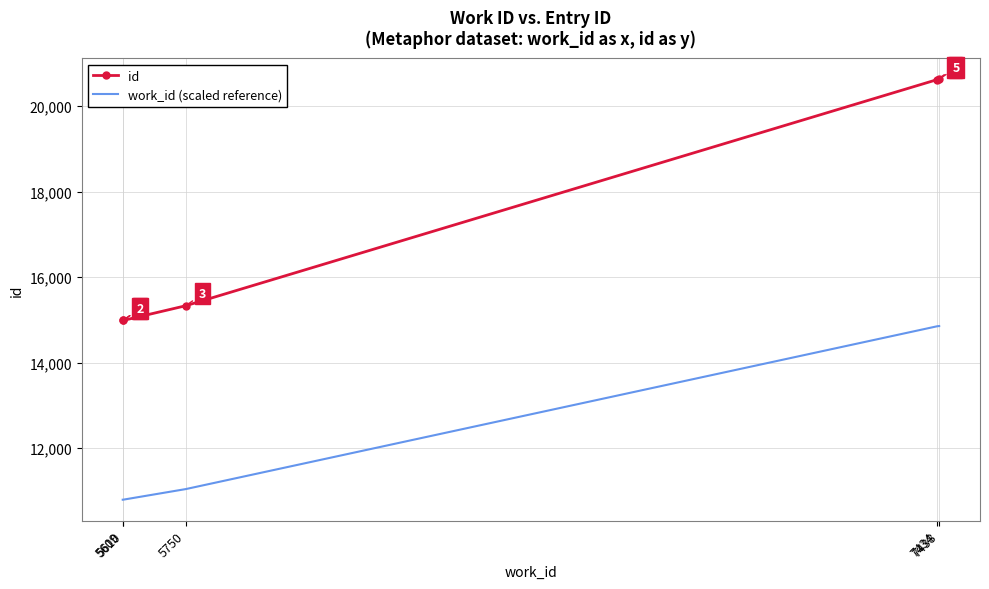

Which series changed the most between 7434 and 7438?

id